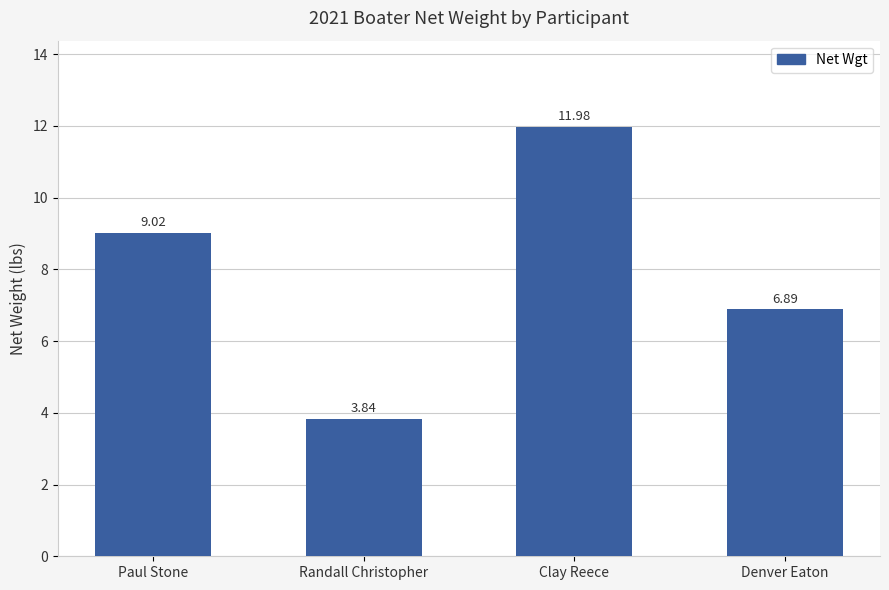

How many data points are above 9?

2